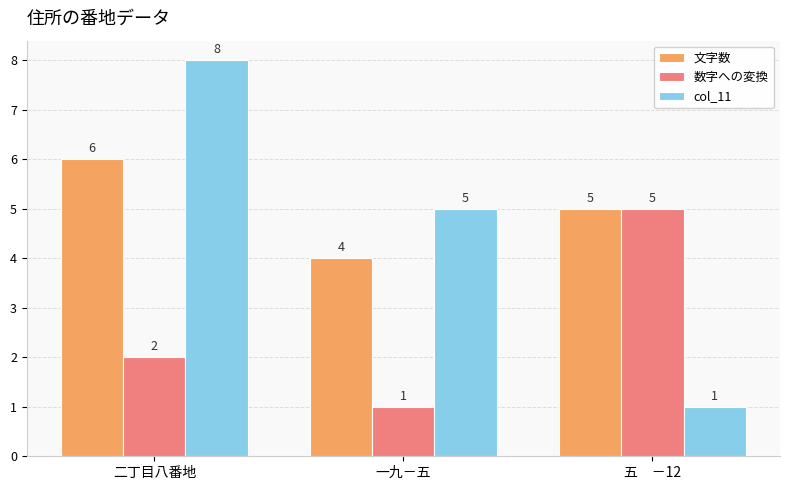

At which label is col_11 closest to 4?

一九－五